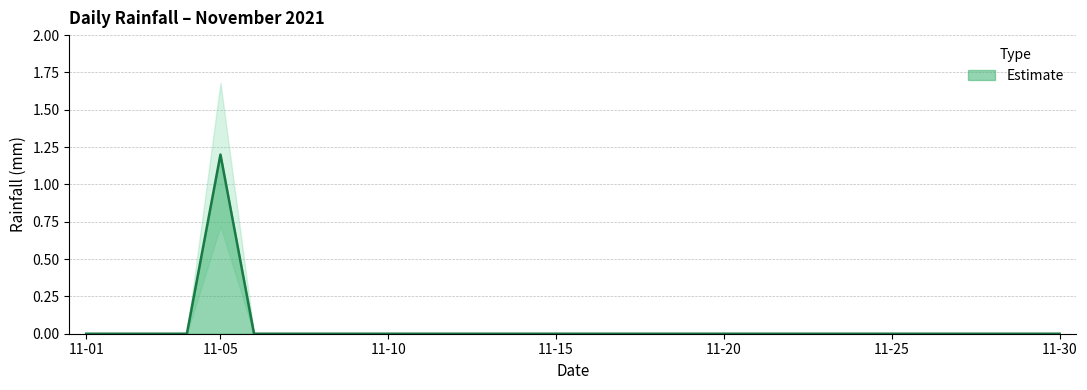

List the labels in order of value, smallest first.

2021-11-01, 2021-11-02, 2021-11-03, 2021-11-04, 2021-11-06, 2021-11-07, 2021-11-08, 2021-11-09, 2021-11-10, 2021-11-11, 2021-11-12, 2021-11-13, 2021-11-14, 2021-11-15, 2021-11-16, 2021-11-17, 2021-11-18, 2021-11-19, 2021-11-20, 2021-11-21, 2021-11-22, 2021-11-23, 2021-11-24, 2021-11-25, 2021-11-26, 2021-11-27, 2021-11-28, 2021-11-29, 2021-11-30, 2021-11-05